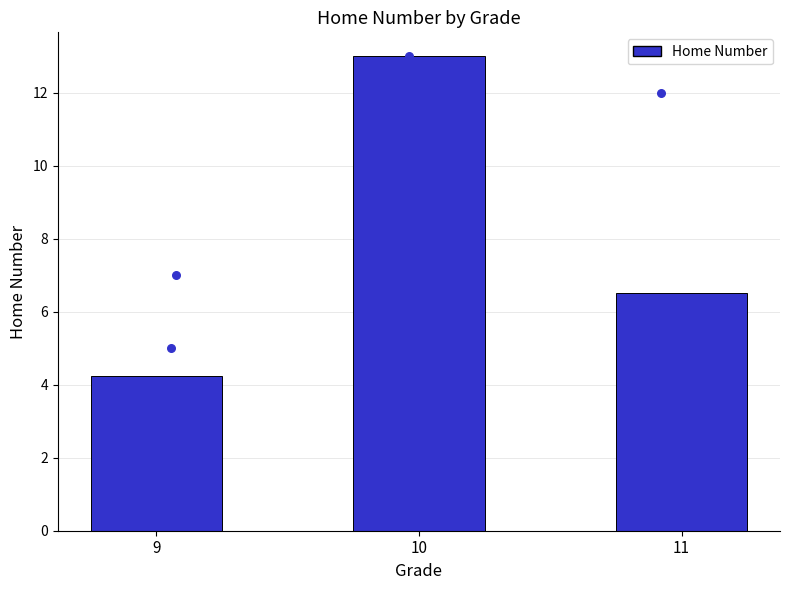

Between 9 and 9, which is larger?

9